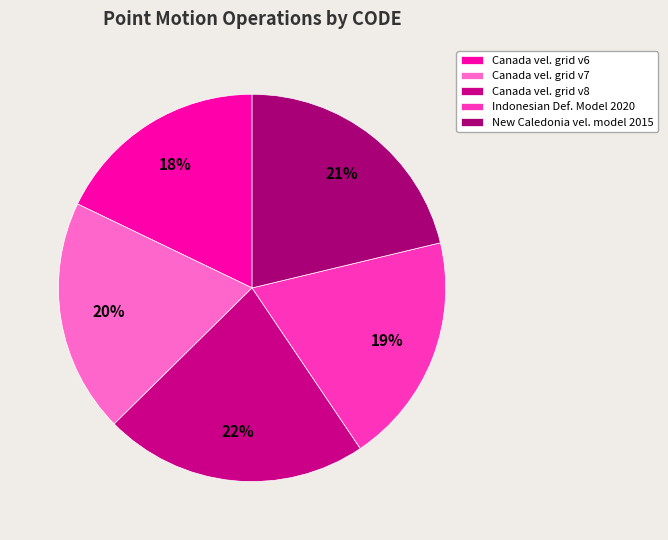

How many slices are in this pie chart?

5